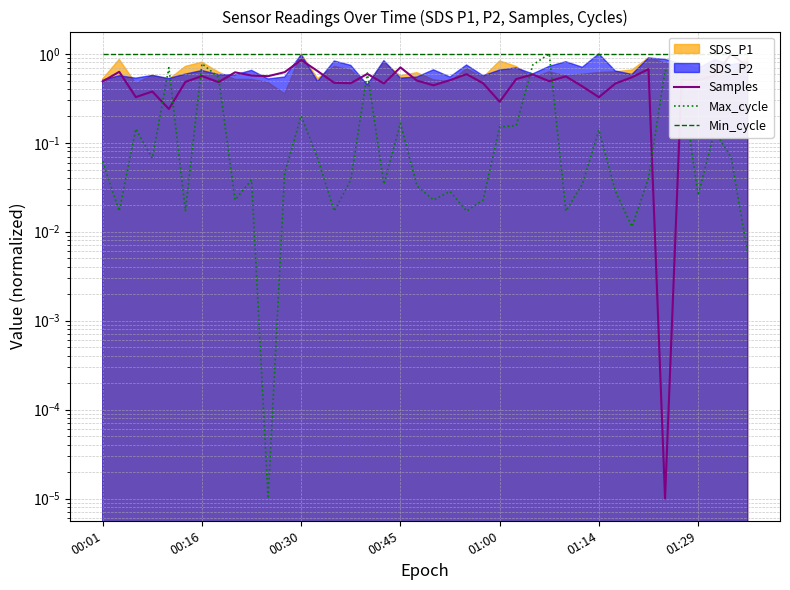

Which series has the largest total across all categories?

Min_cycle